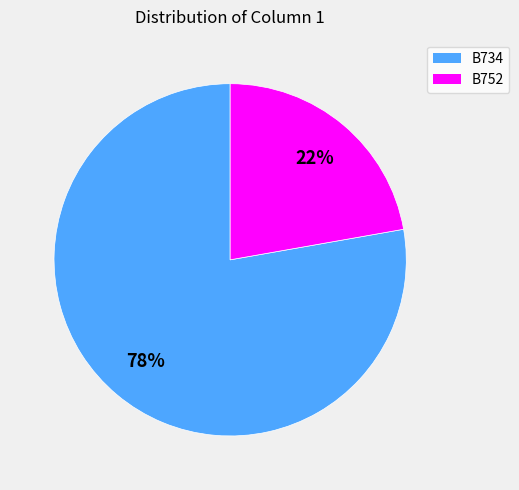

Between B752 and B734, which is larger?

B734